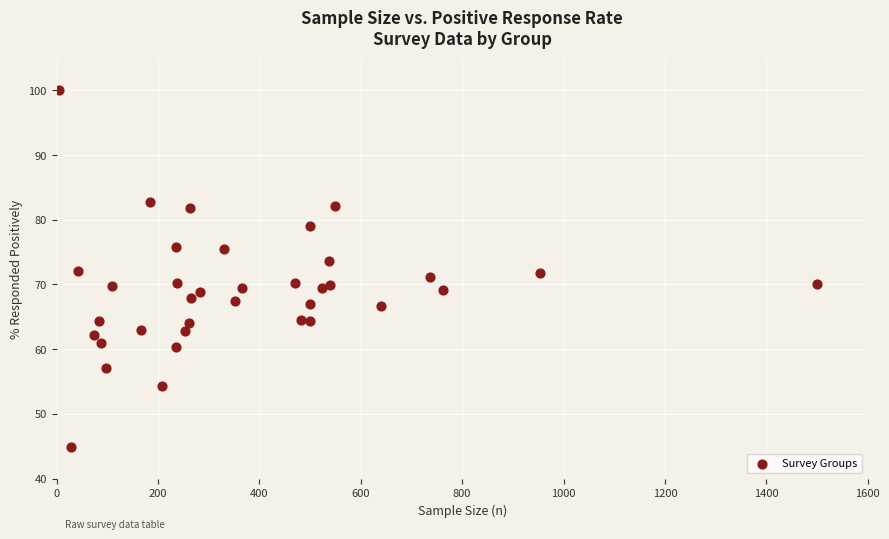

What is the range of X values (max minus min)?

1495.0